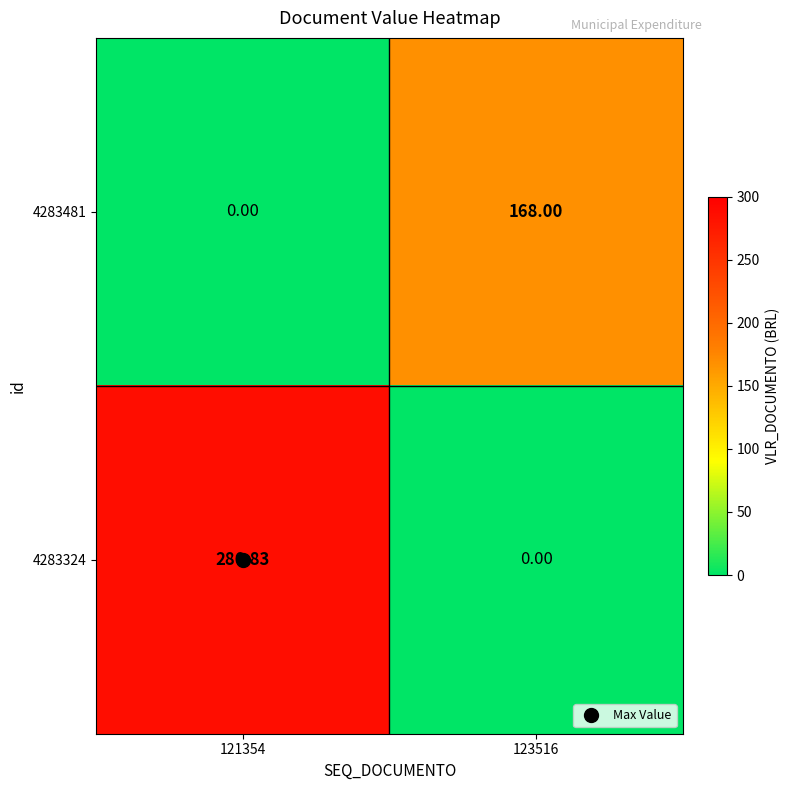

Is the value of 4283481 at 123516 greater than the value of 4283324 at 123516?

Yes